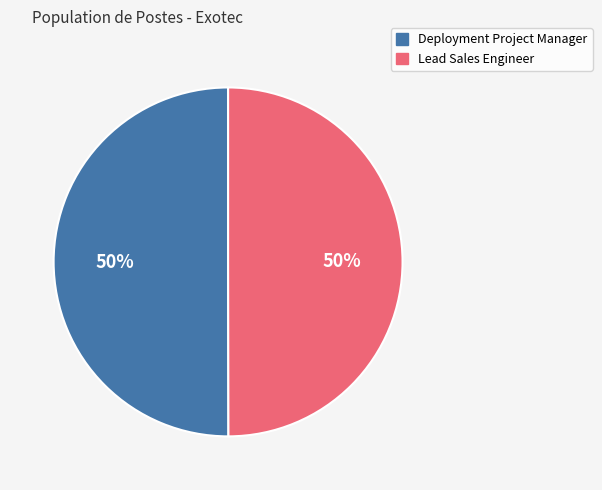

To the nearest percent, what percentage of the pie is Lead Sales Engineer?

50%